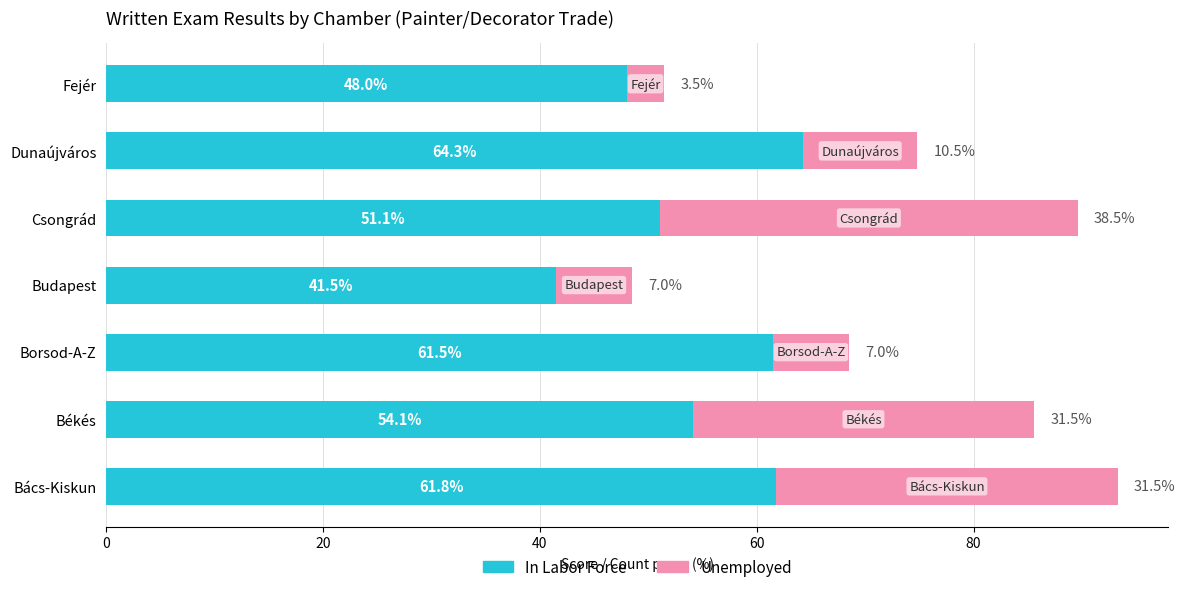

What is the difference between the In Labor Force values at Békés and Budapest?

12.6